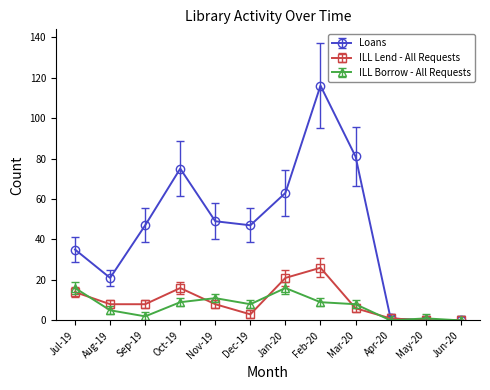

At which category does Loans reach its first local valley?

Aug-19